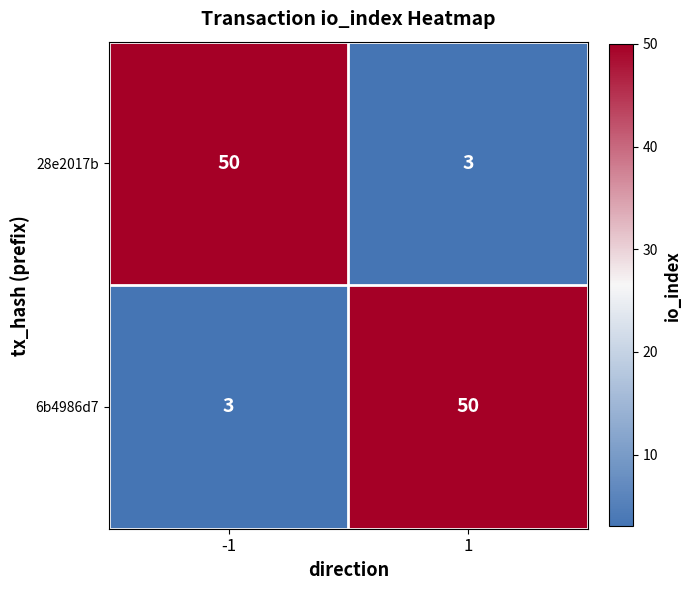

What value does the 28e2017b series have at 1?

3